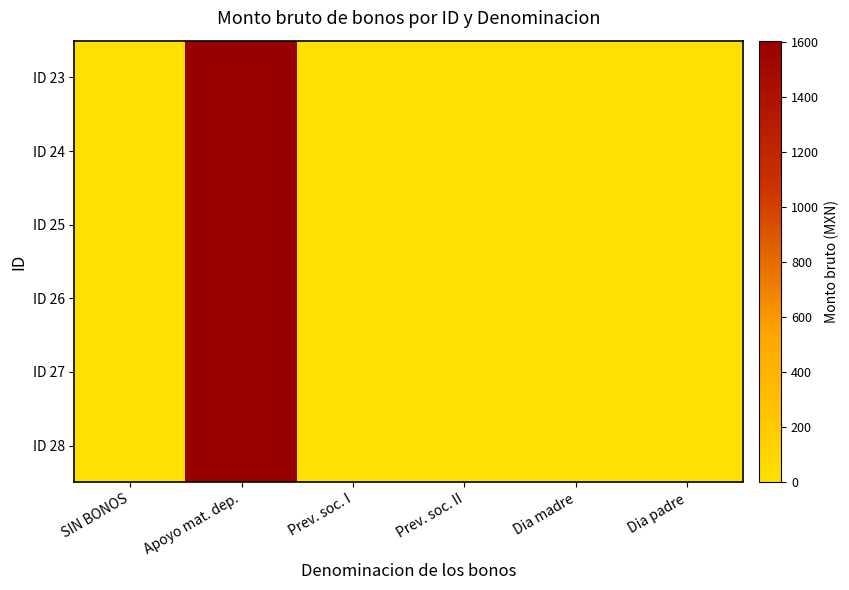

At which category does the chart reach its minimum across all series?

SIN BONOS